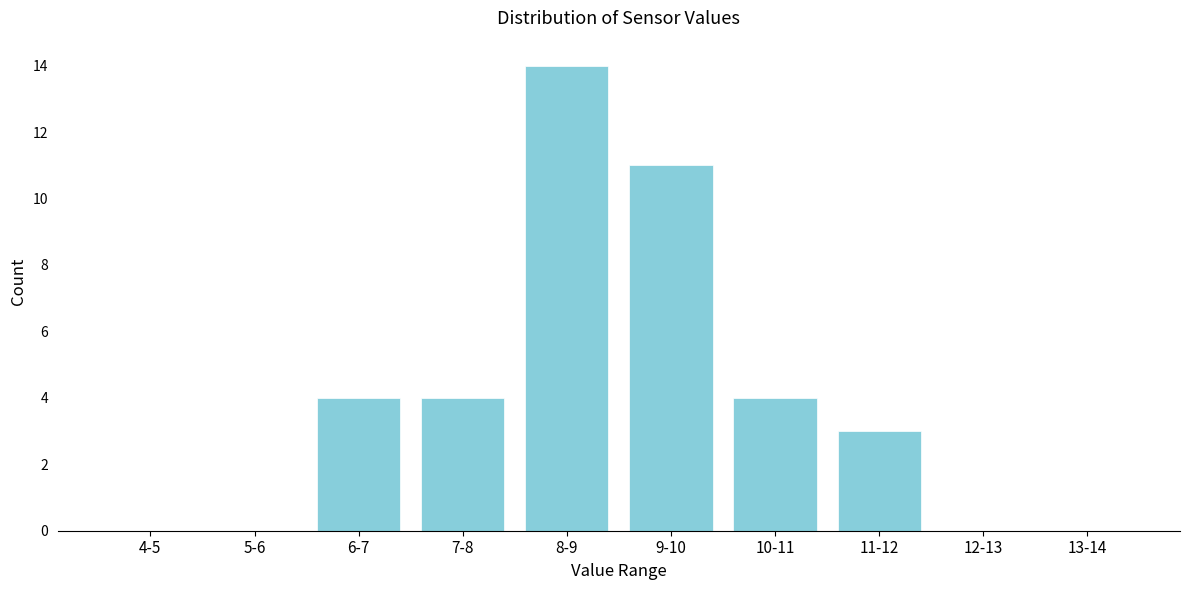

Reading left to right, what are all the values shown in this chart?

4-5=0	5-6=0	6-7=4	7-8=4	8-9=14	9-10=11	10-11=4	11-12=3	12-13=0	13-14=0